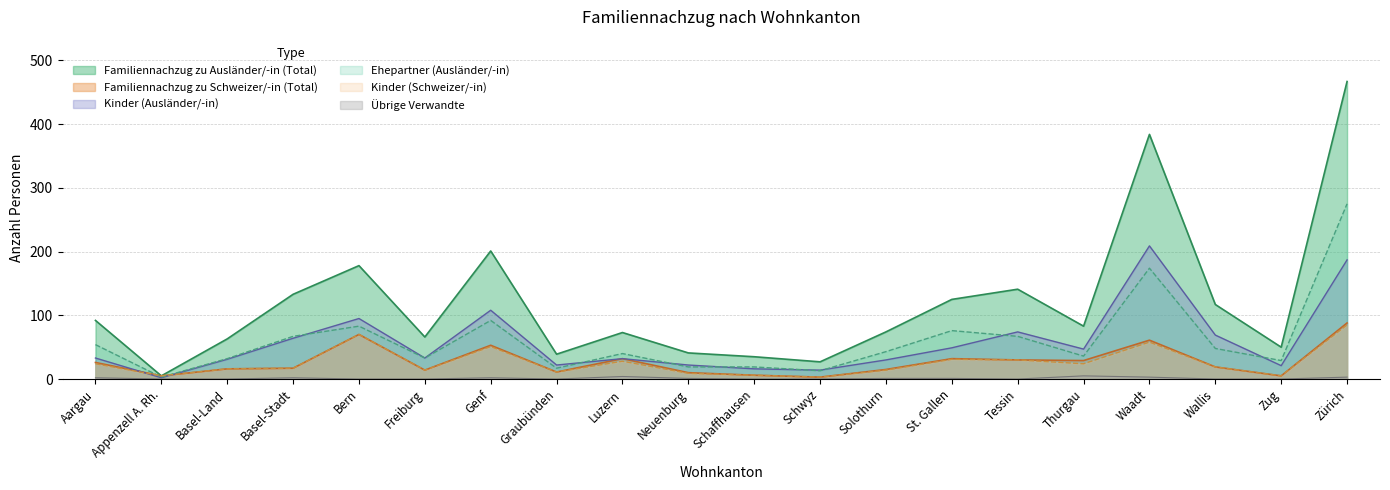

How many interior local peaks does the Übrige Verwandte series have?

4